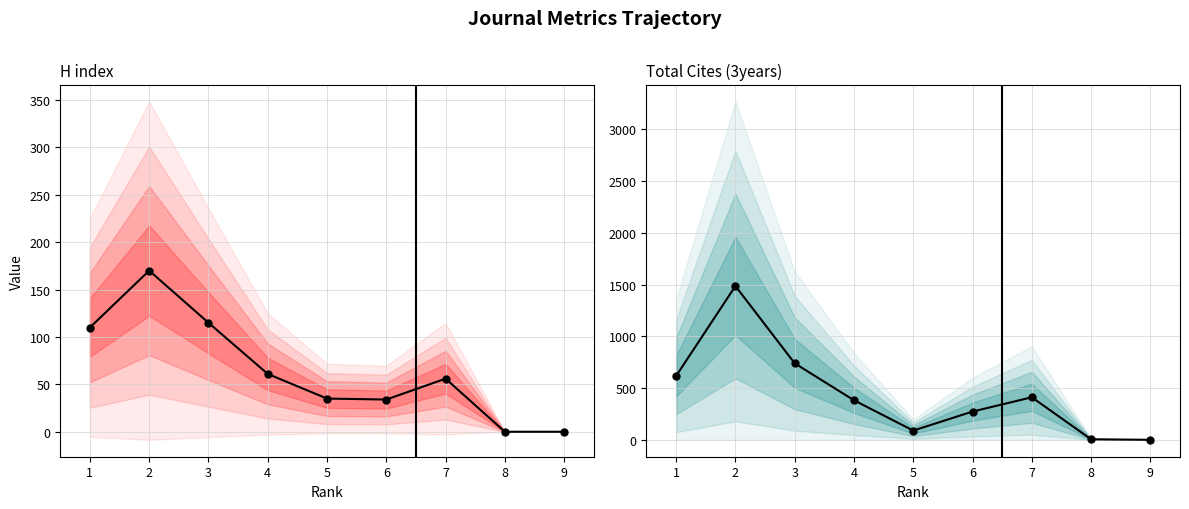

True or false: H index and Total Cites (3years) intersect in this chart.

False